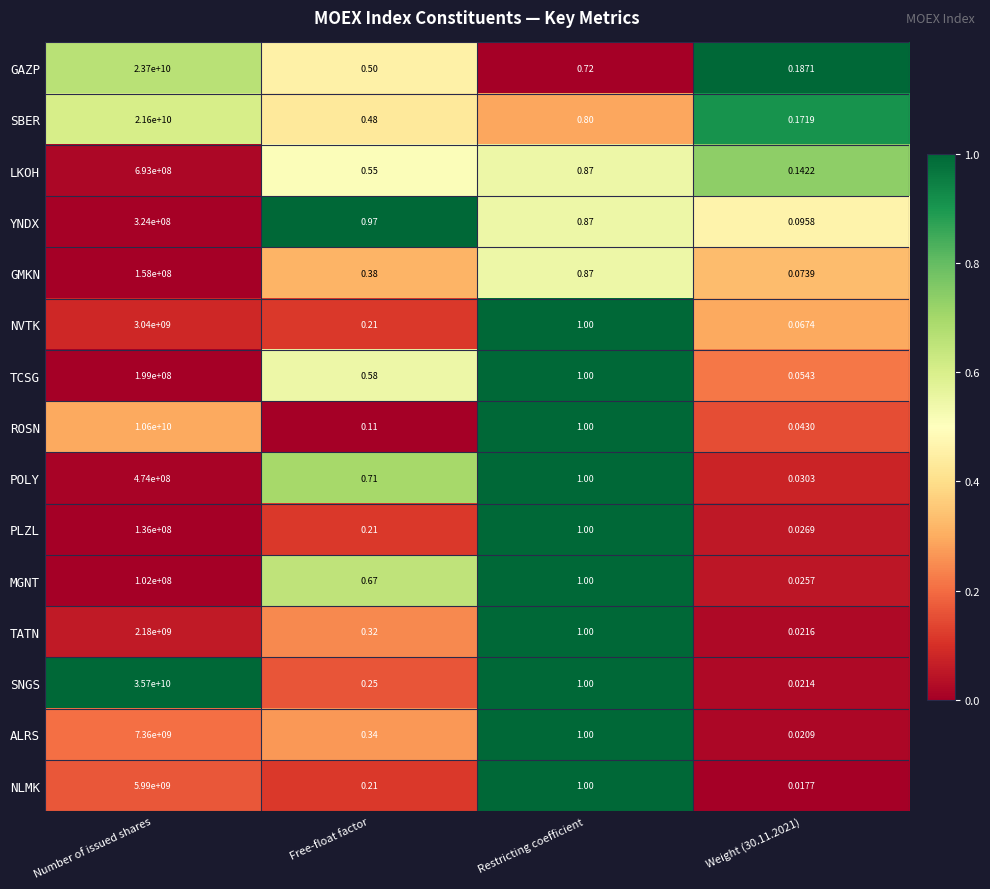

Where does the NLMK series first go above 1?

Number of issued shares